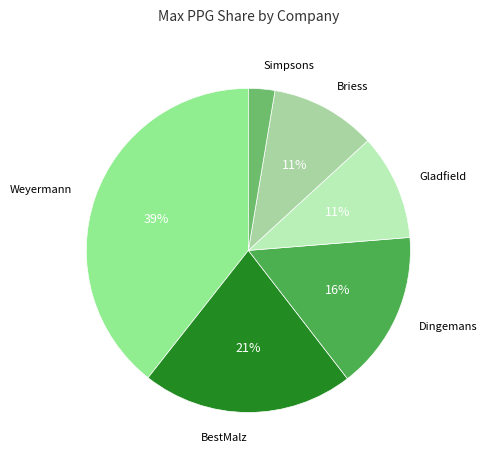

How many segments does this pie chart have?

6